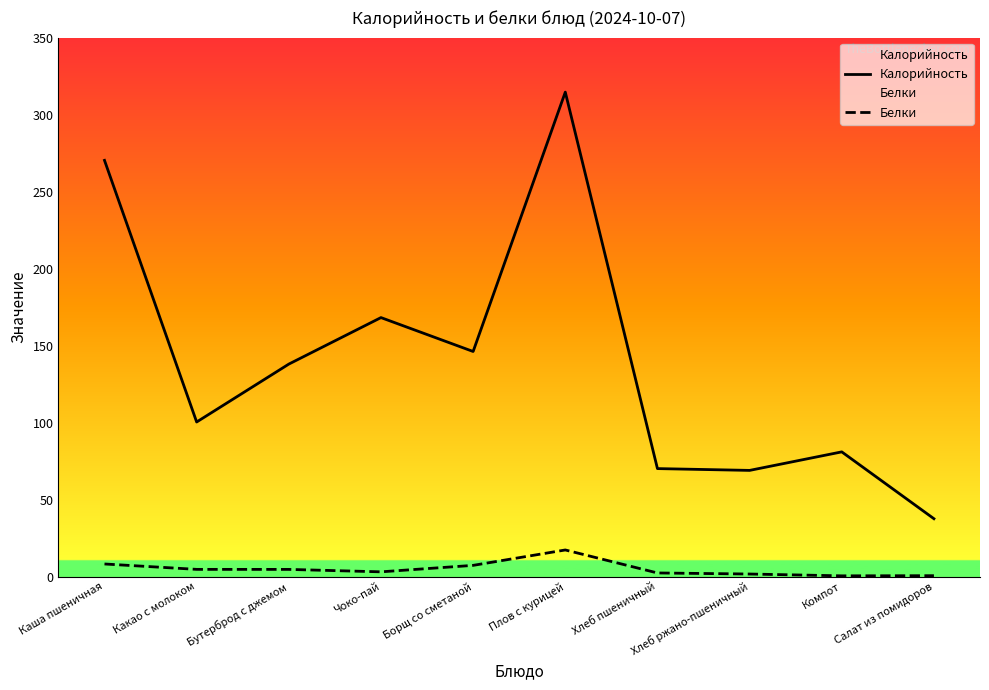

Is it true that Калорийность equals 69.0 at Хлеб ржано-пшеничный?

True